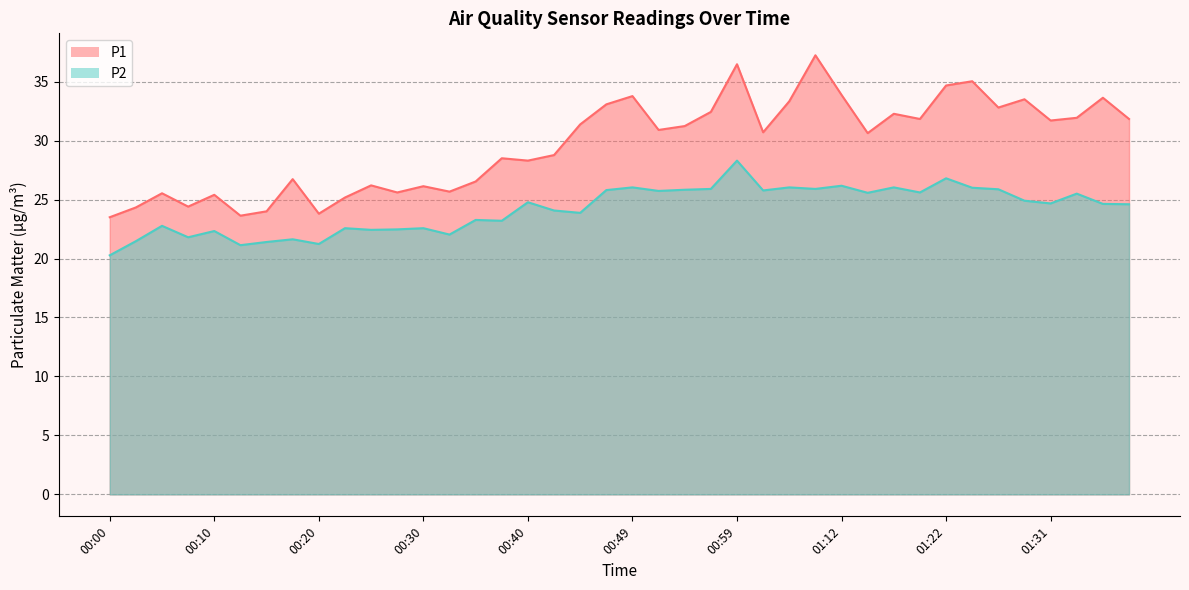

How many data points in P1 are less than 30?

18